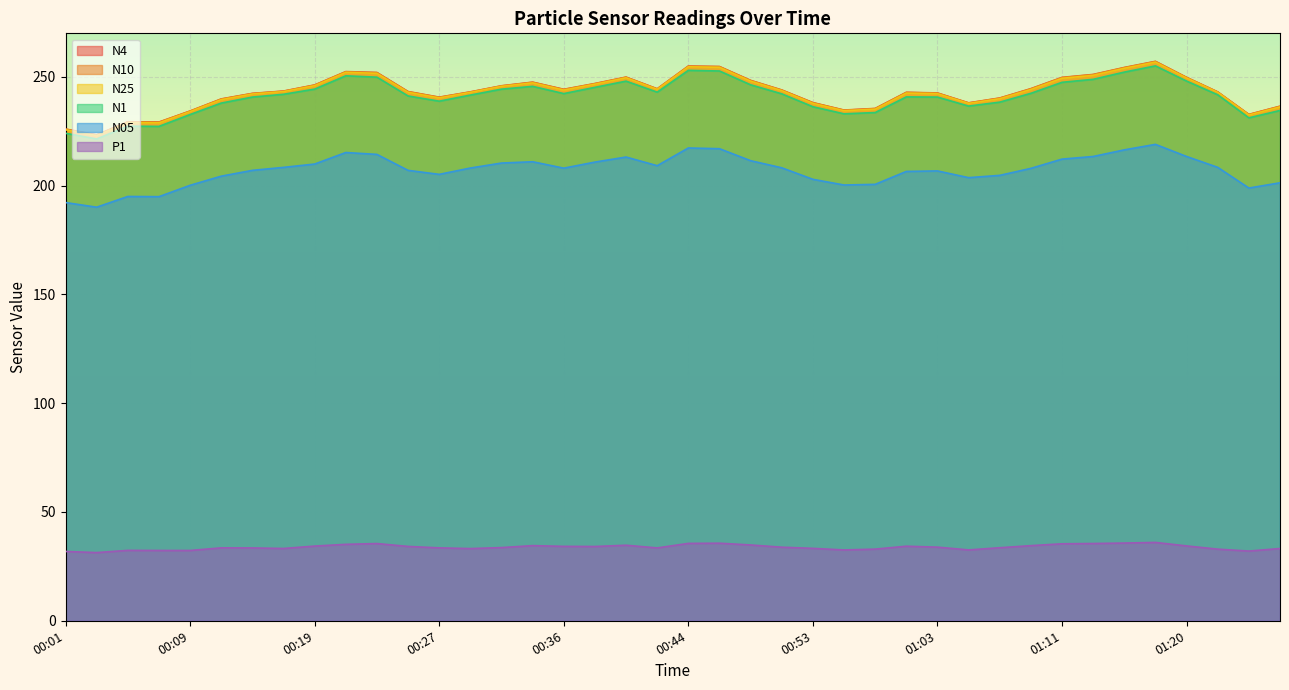

Is the value of P1 at 00:44 greater than the value of N10 at 00:01?

No